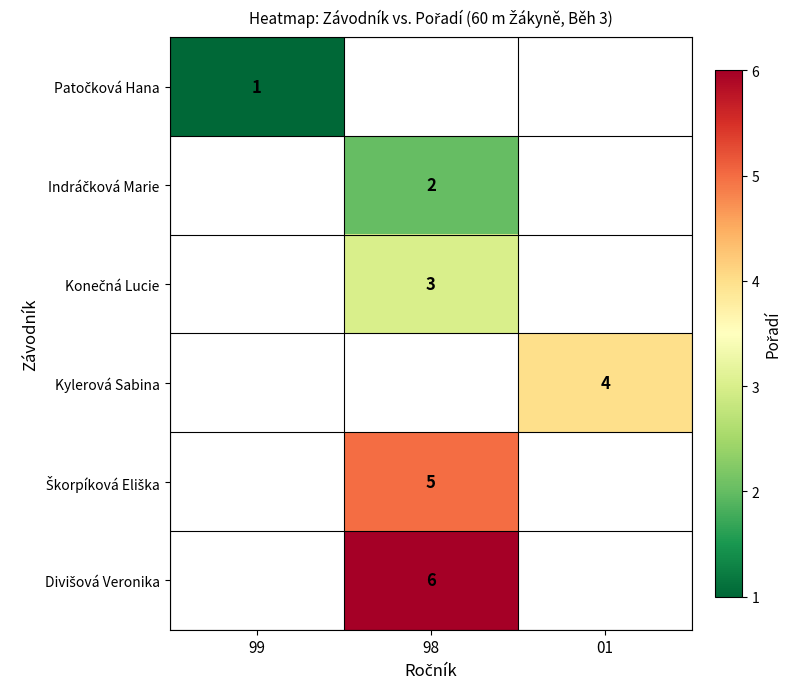

The Škorpíková Eliška series shows 5.0 at 98. True or false?

True